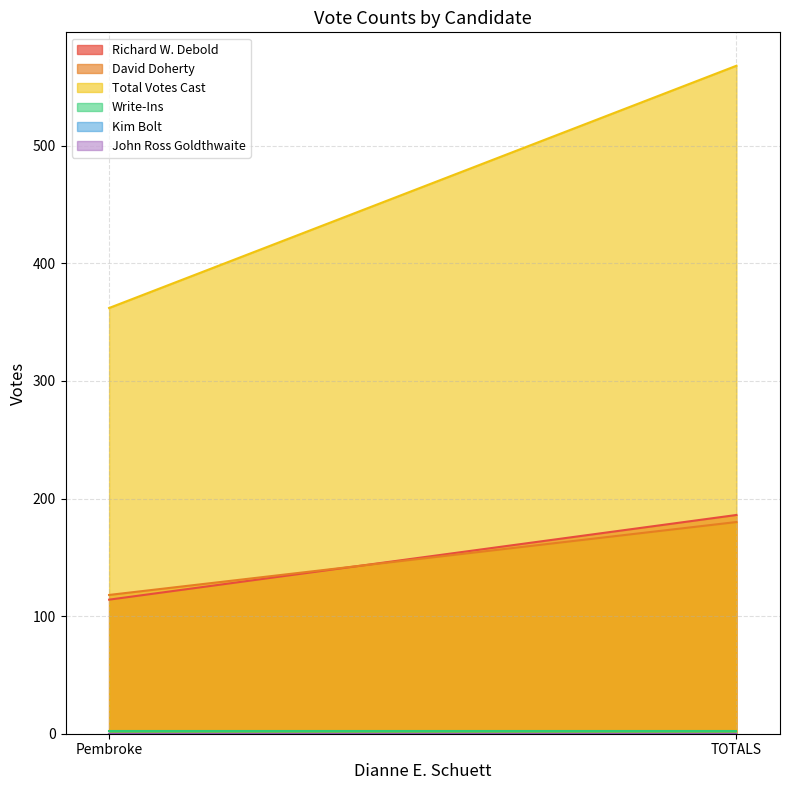

Reading right to left, extract all data points from this chart.

Richard W. Debold: 186	114
David Doherty: 180	118
Total Votes Cast: 568	362
Write-Ins: 2	2
Kim Bolt: 0	0
John Ross Goldthwaite: 0	0